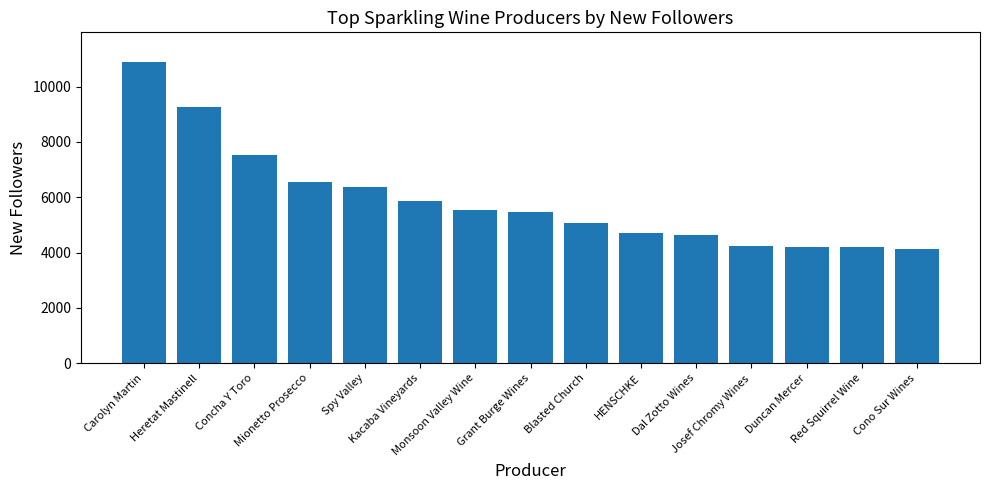

What is the ratio of the value at Dal Zotto Wines to the value at Duncan Mercer?

1.1